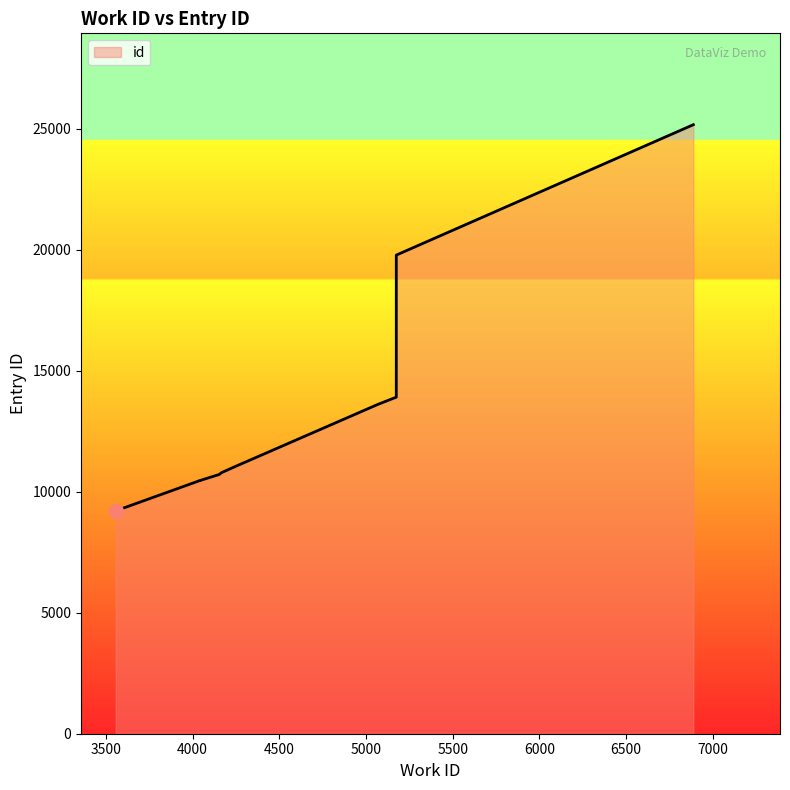

What is the difference between the values at 4038 and 4153?

258